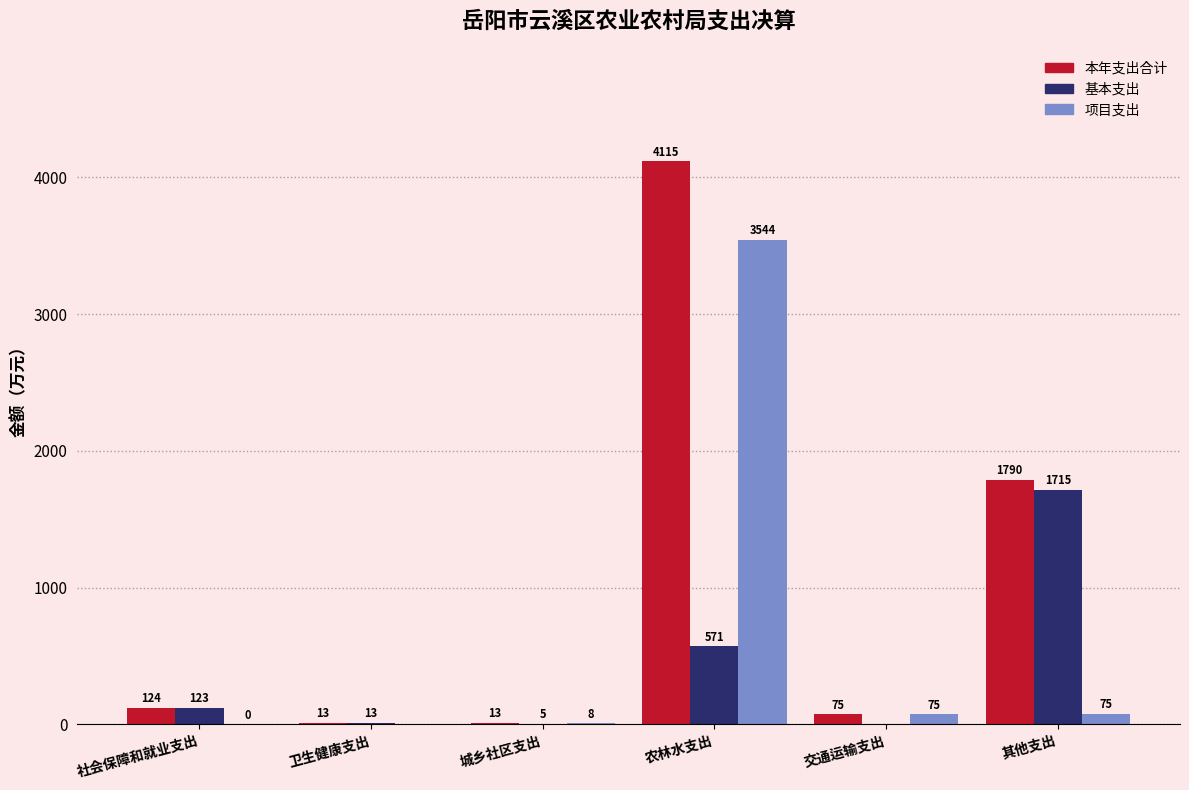

Is the value of 本年支出合计 at 其他支出 greater than the value of 基本支出 at 社会保障和就业支出?

Yes